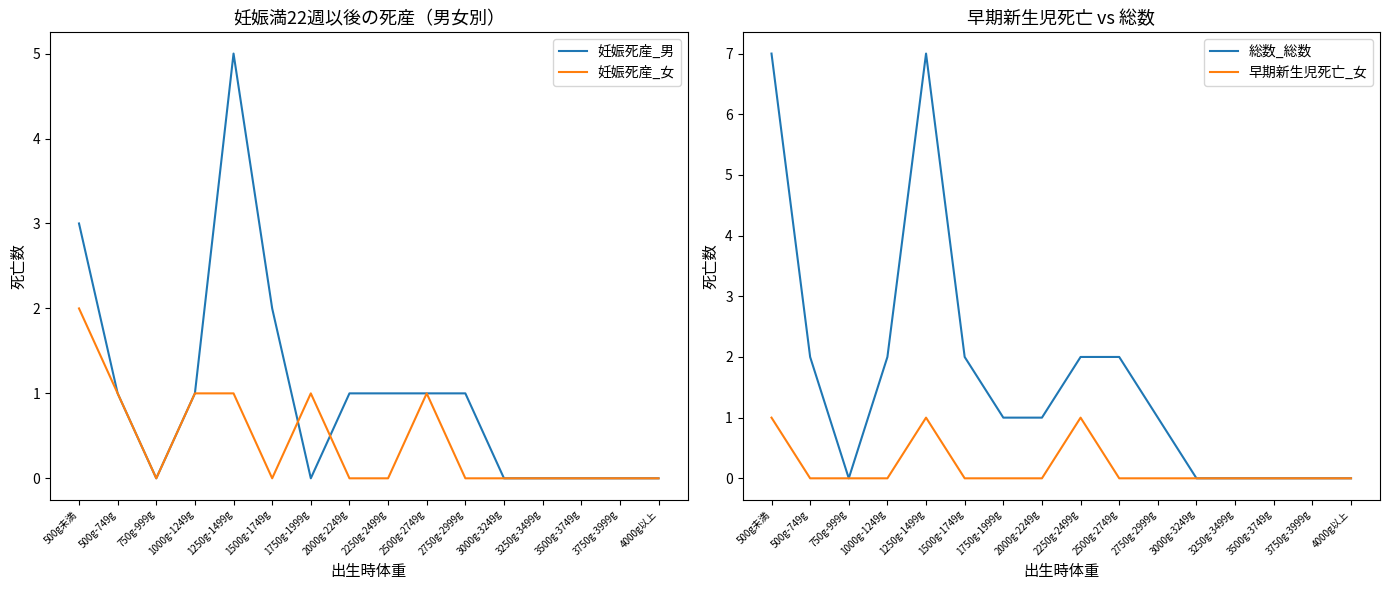

Does the chart display data point markers on the line(s)?

No